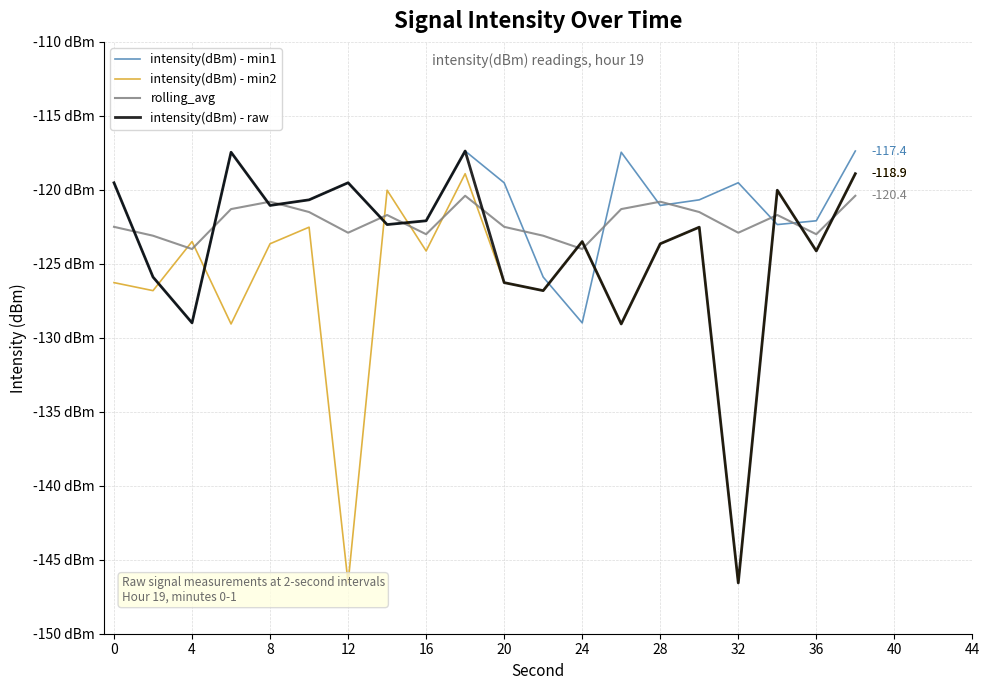

Which series changed the most between 24 and 36?

intensity(dBm) - min1